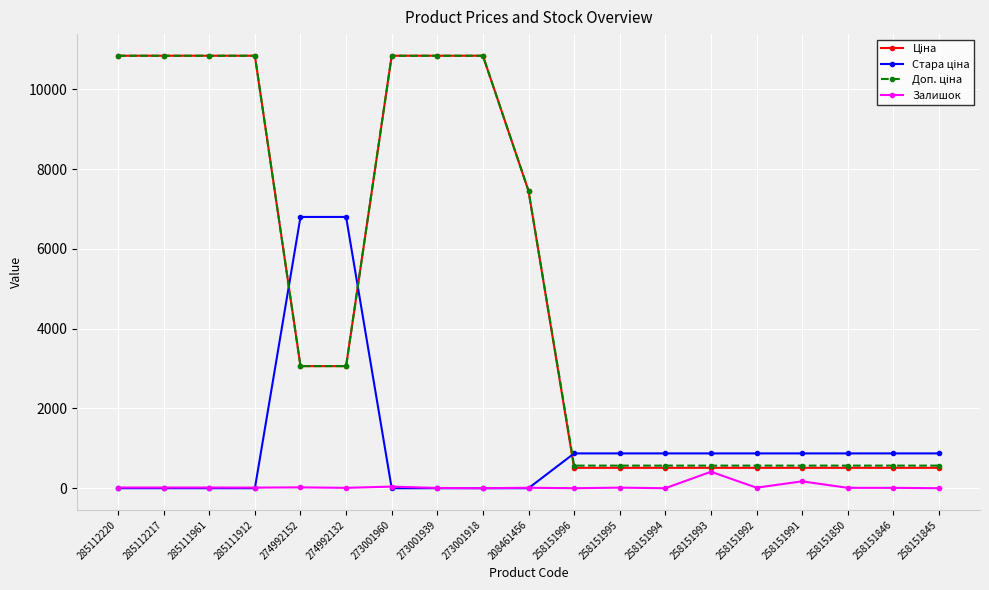

What is the difference between the highest and lowest values at 274992152?

6778.2